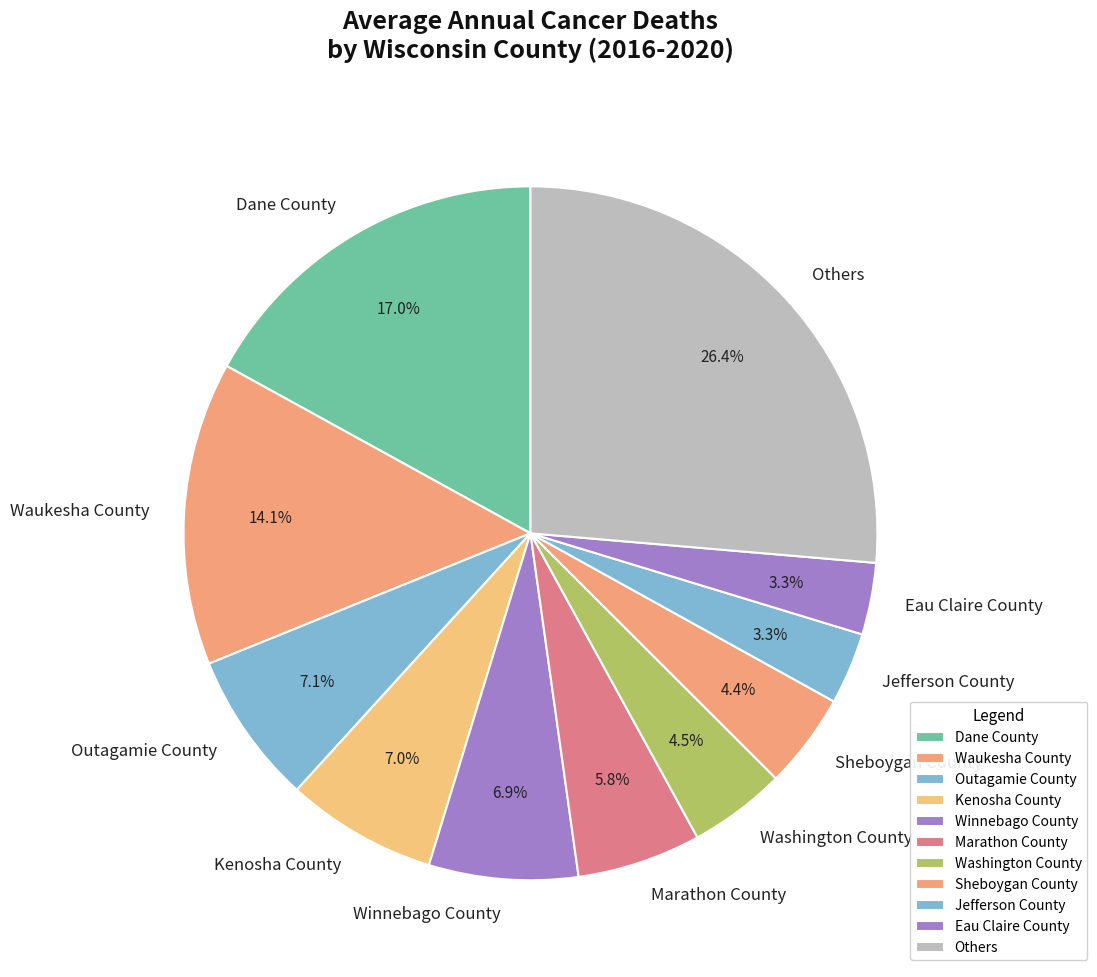

Is the sum of Marathon County and Kenosha County greater than half?

No